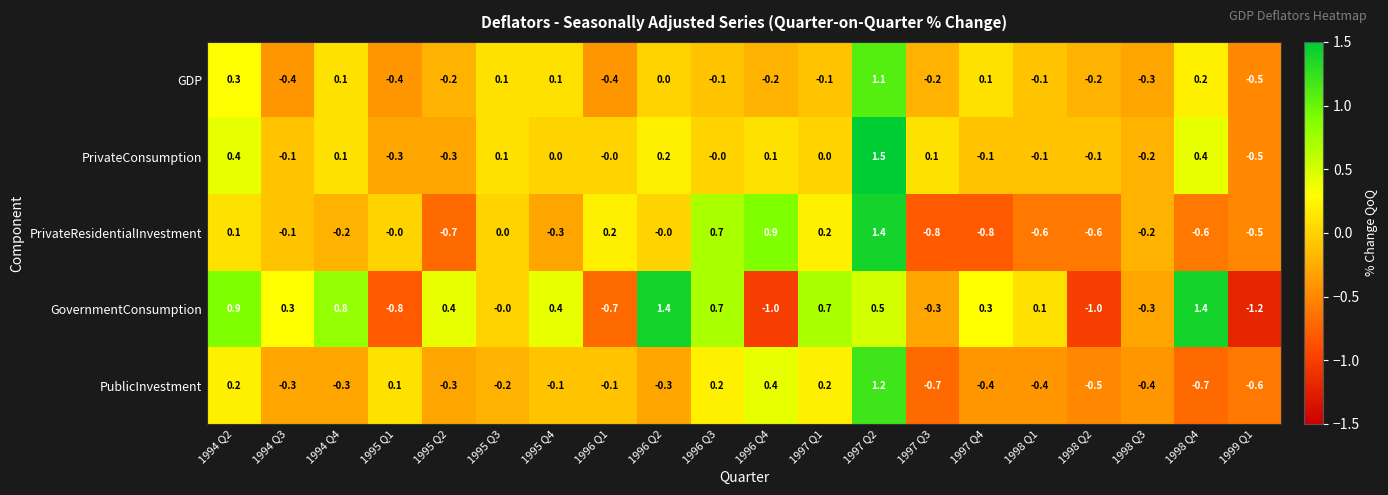

Is it true that PrivateResidentialInvestment equals -0.0 at 1995 Q1?

True